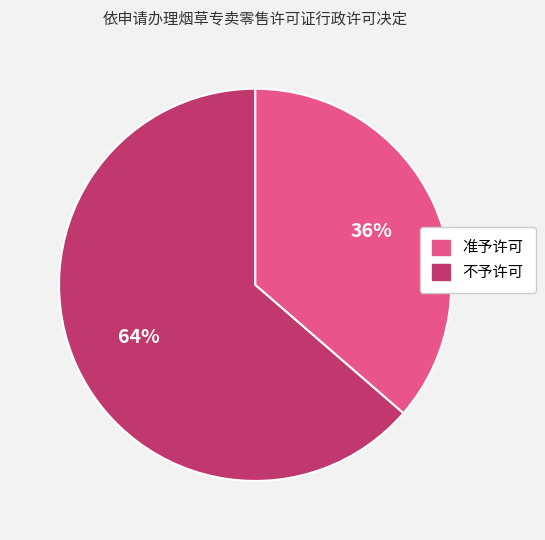

Which slice is the smallest?

准予许可